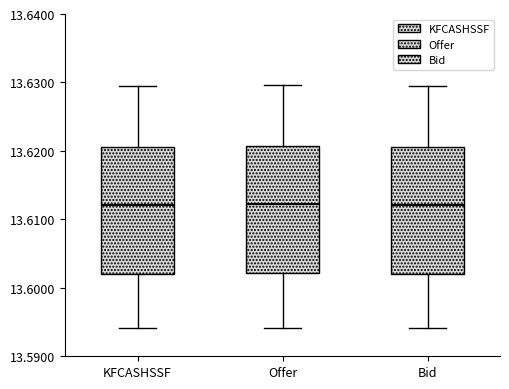

Reading left to right, transcribe this box plot: for each box, give where its median line is, the range the box spans, and where its two whiskers end, as read against the y-axis. The values are not printed on the chart, so give them approximately, as read against the axis.

KFCASHSSF: median 13.612, box 13.602 to 13.621, whiskers 13.594 to 13.630
Offer: median 13.612, box 13.602 to 13.621, whiskers 13.594 to 13.630
Bid: median 13.612, box 13.602 to 13.621, whiskers 13.594 to 13.630